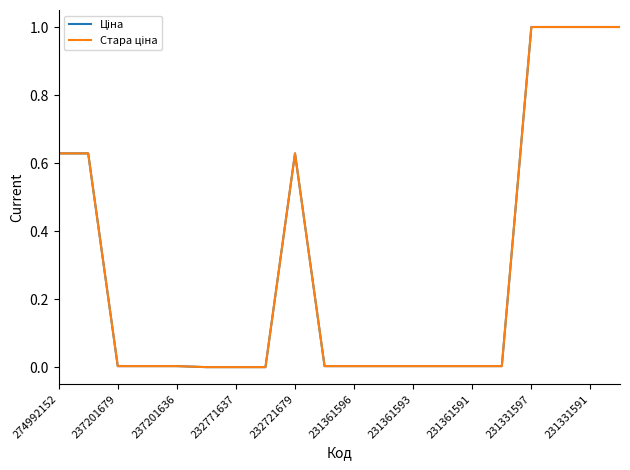

What is the greatest value displayed?

1.0